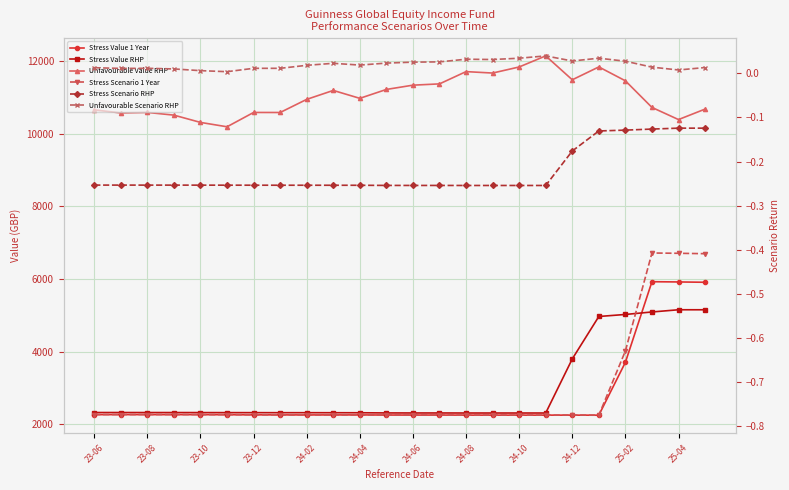

What is the sum of the Stress Value 1 Year values at 24-08 and 23-08?

4511.2